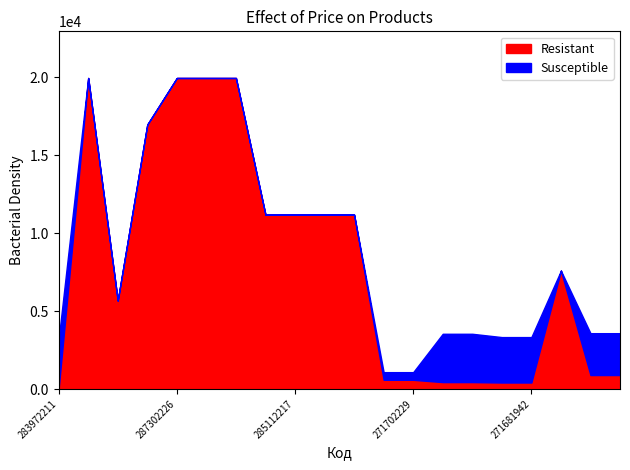

How many interior local valleys does the Resistant series have?

1